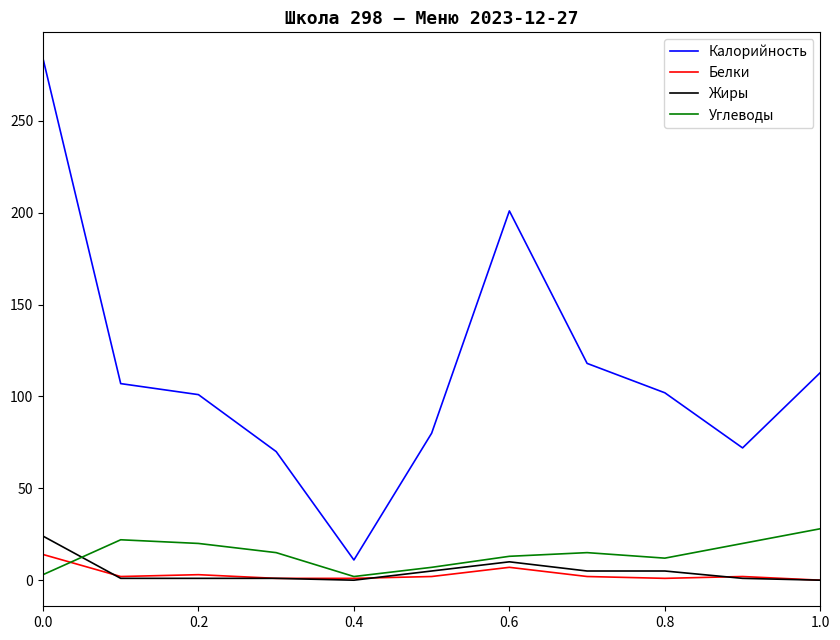

Which series has the widest spread of values?

Калорийность